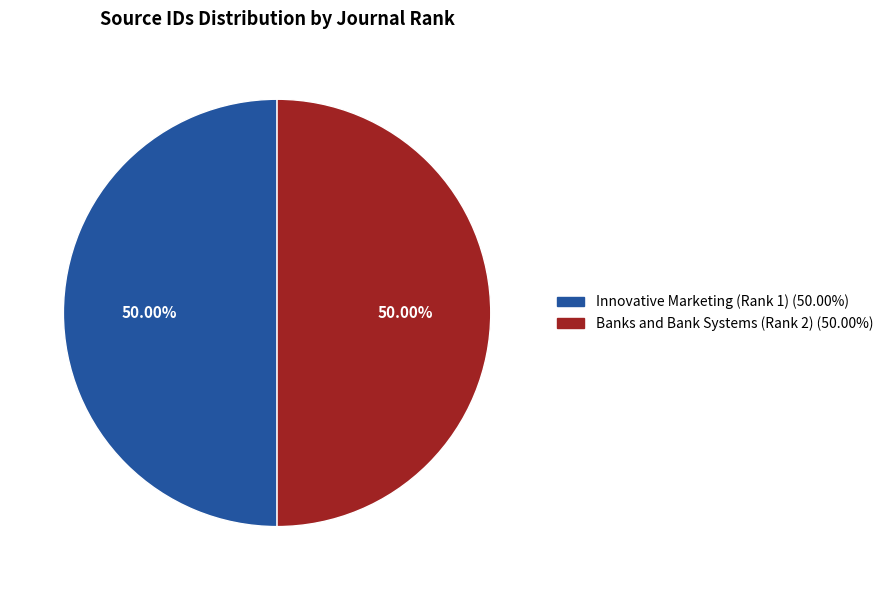

Count the number of slices in the pie.

2